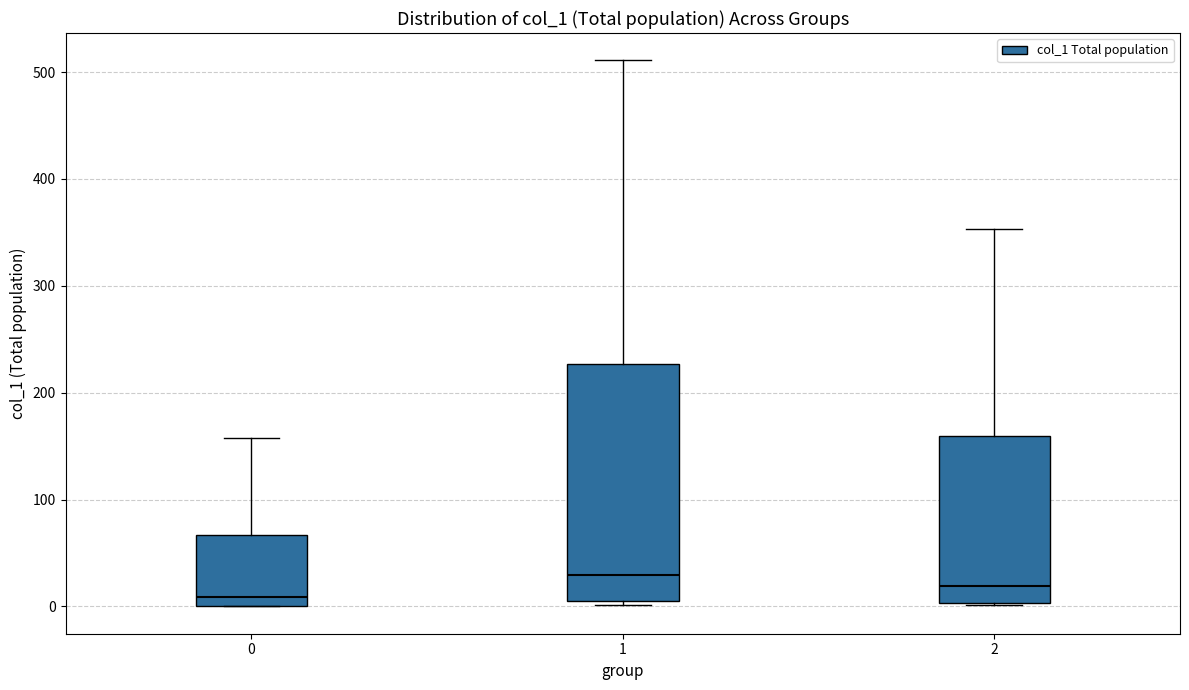

Reading left to right, read every box against the y-axis: the position of its median line, the range the box covers, and the ends of its whiskers. The values are not printed on the chart, so give them approximately, as read against the axis.

0: median 10, box 0 to 70, whiskers 0 to 160
1: median 30, box 10 to 230, whiskers 0 to 510
2: median 20, box 0 to 160, whiskers 0 to 350